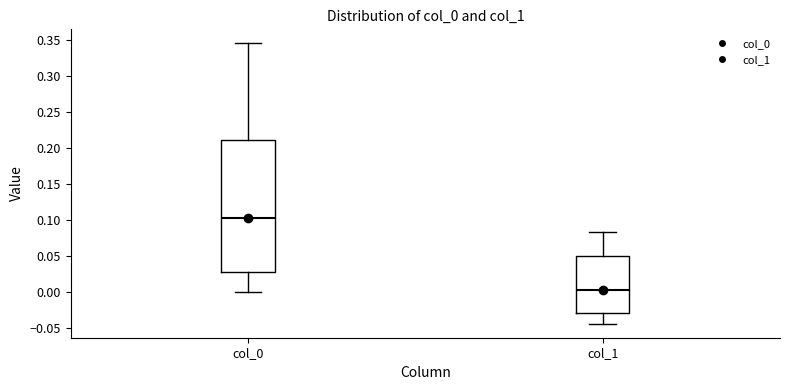

Reading left to right, transcribe this box plot: for each box, give where its median line is, the range the box spans, and where its two whiskers end, as read against the y-axis. The values are not printed on the chart, so give them approximately, as read against the axis.

col_0: median 0.100, box 0.030 to 0.210, whiskers 0.000 to 0.345
col_1: median 0.000, box -0.030 to 0.050, whiskers -0.045 to 0.085